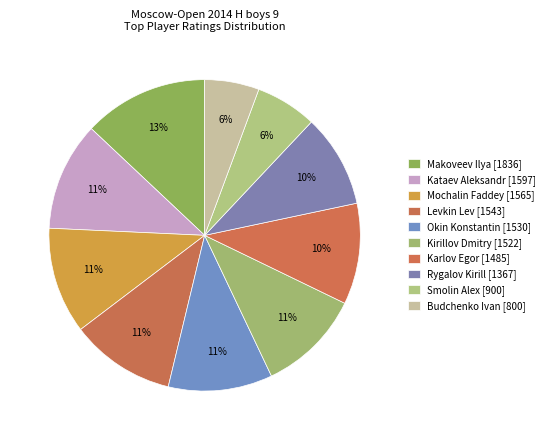

Count the number of slices in the pie.

10